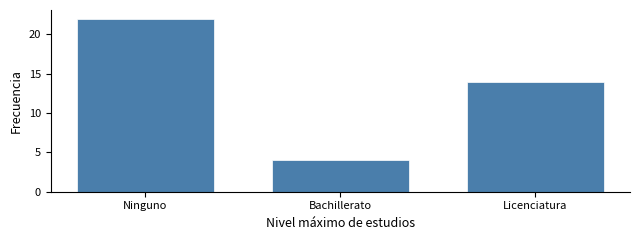

Reading left to right, list all the values displayed in this chart.

Ninguno=22	Bachillerato=4	Licenciatura=14